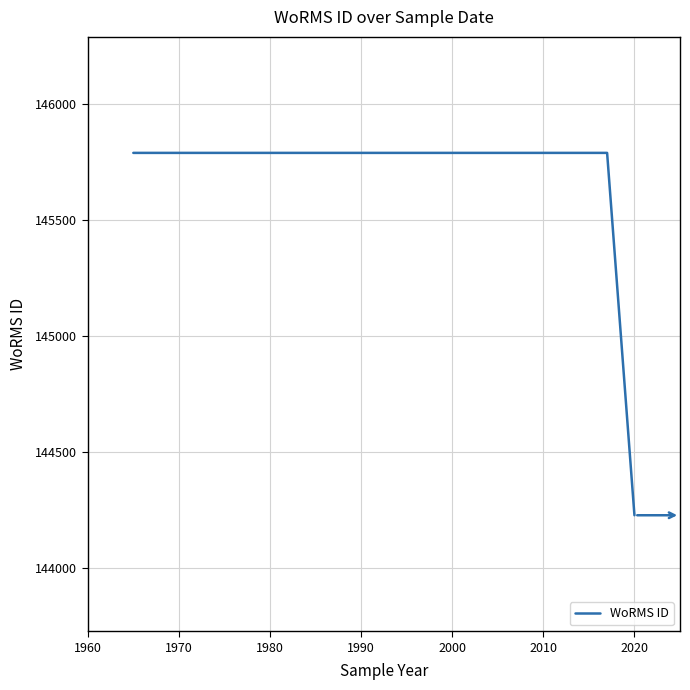

Which has a higher value, 2020 or 2020?

2020